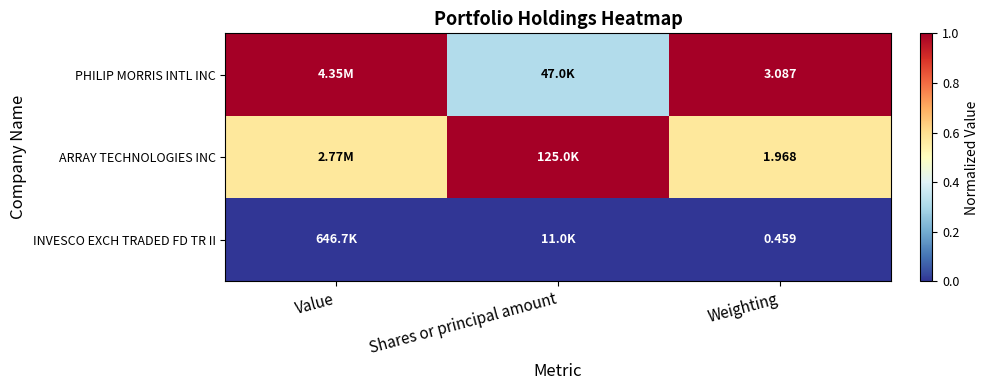

At Weighting, list the series in order from smallest to largest.

INVESCO EXCH TRADED FD TR II, ARRAY TECHNOLOGIES INC, PHILIP MORRIS INTL INC